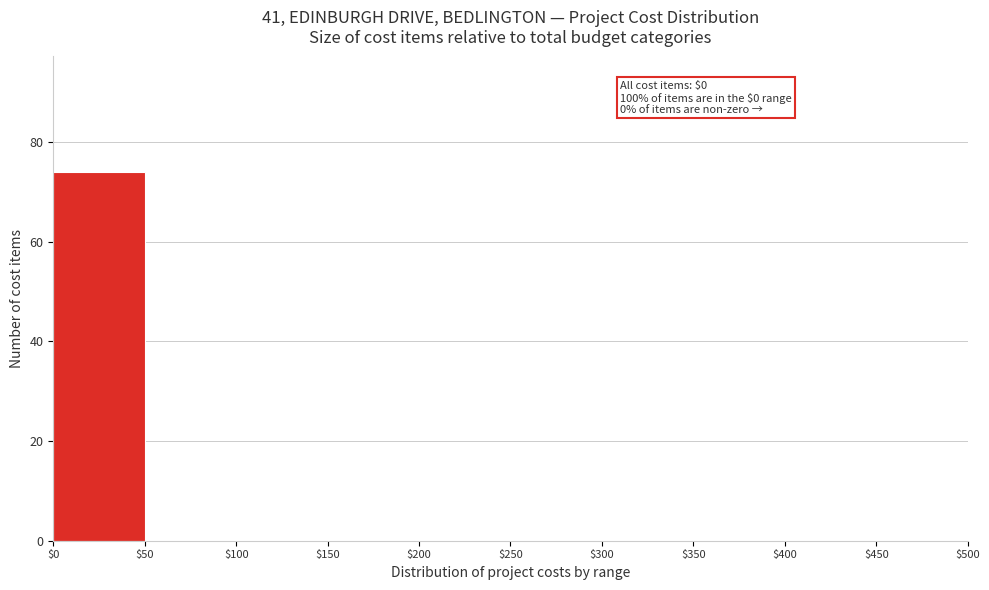

Over which range of the x-axis is the bar tallest?

$0 to $50